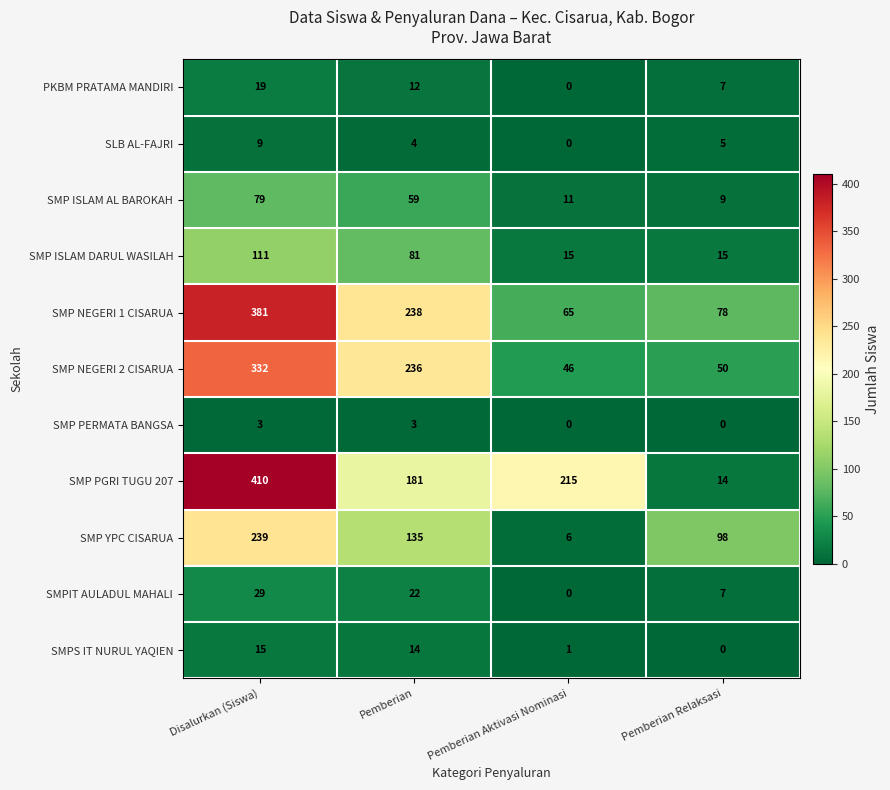

What is the maximum value shown in the chart?

410